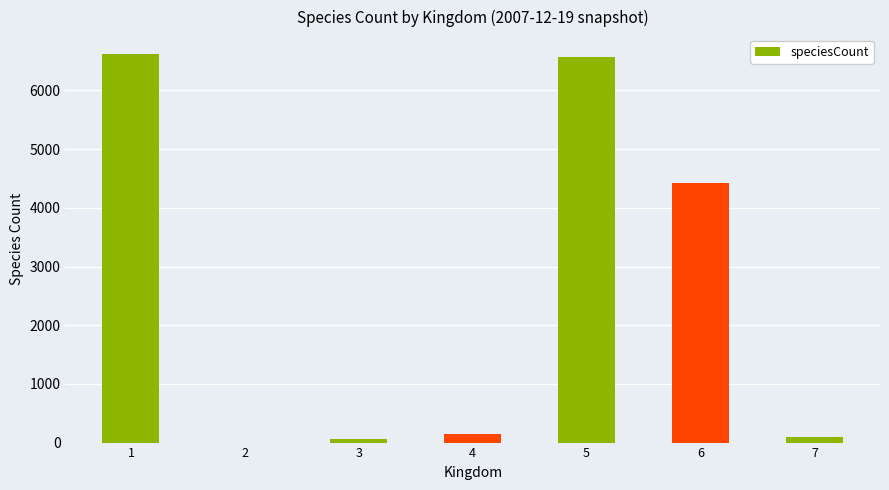

The value at 6 is 6163. True or false?

False